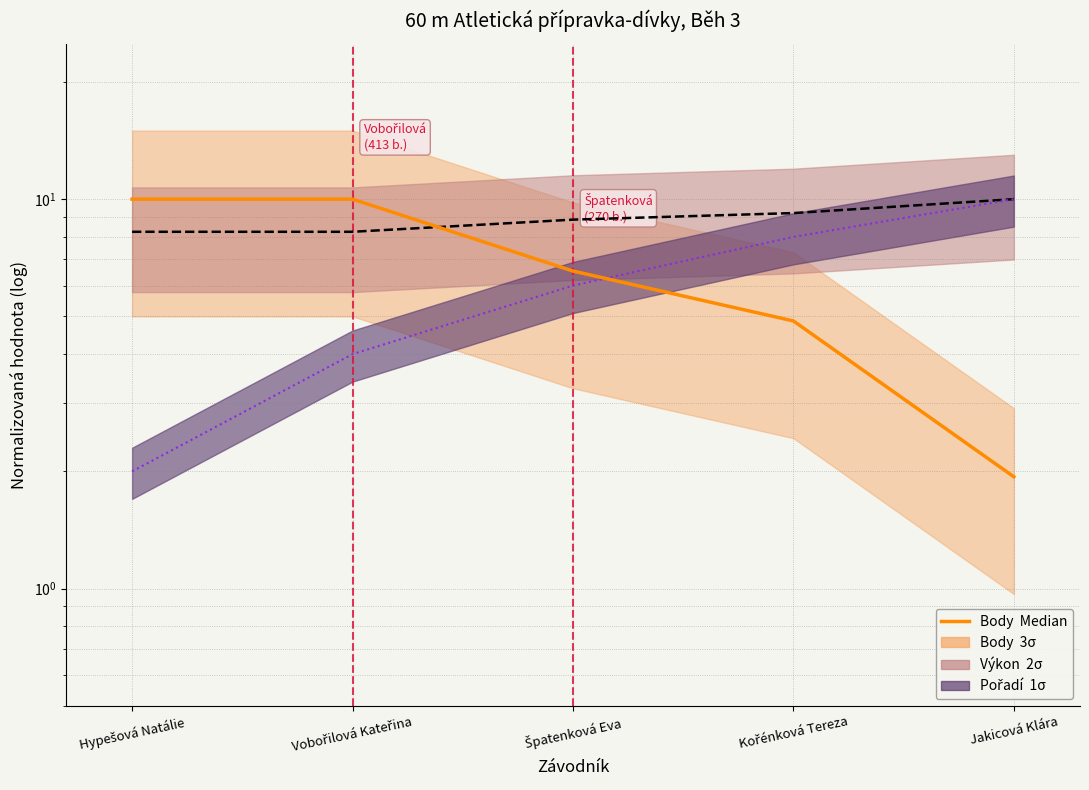

What is the difference between the maximum and second lowest values in the Výkon series?

1.8